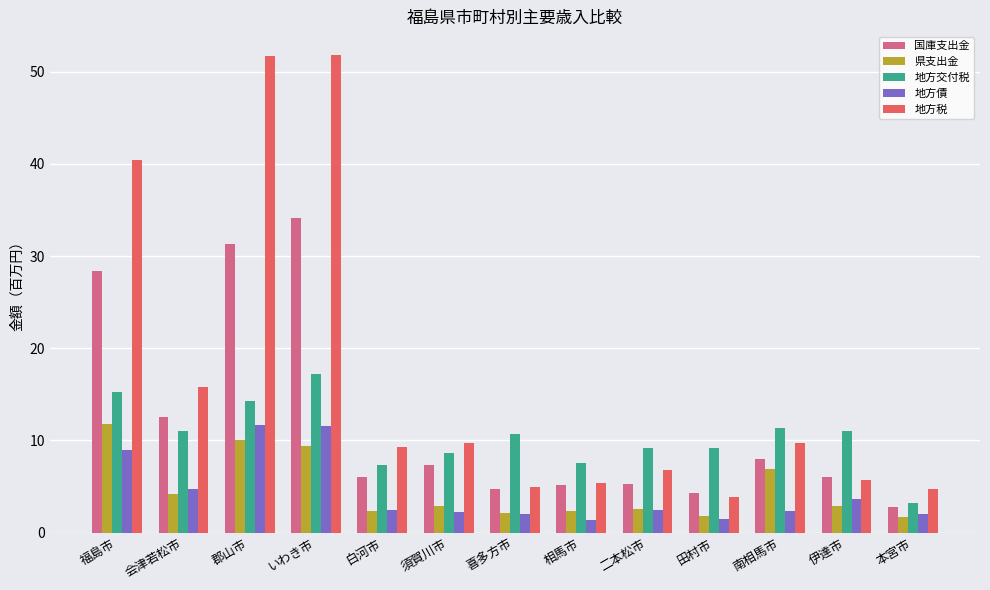

Is it true that 地方債 equals 4.7 at 会津若松市?

True